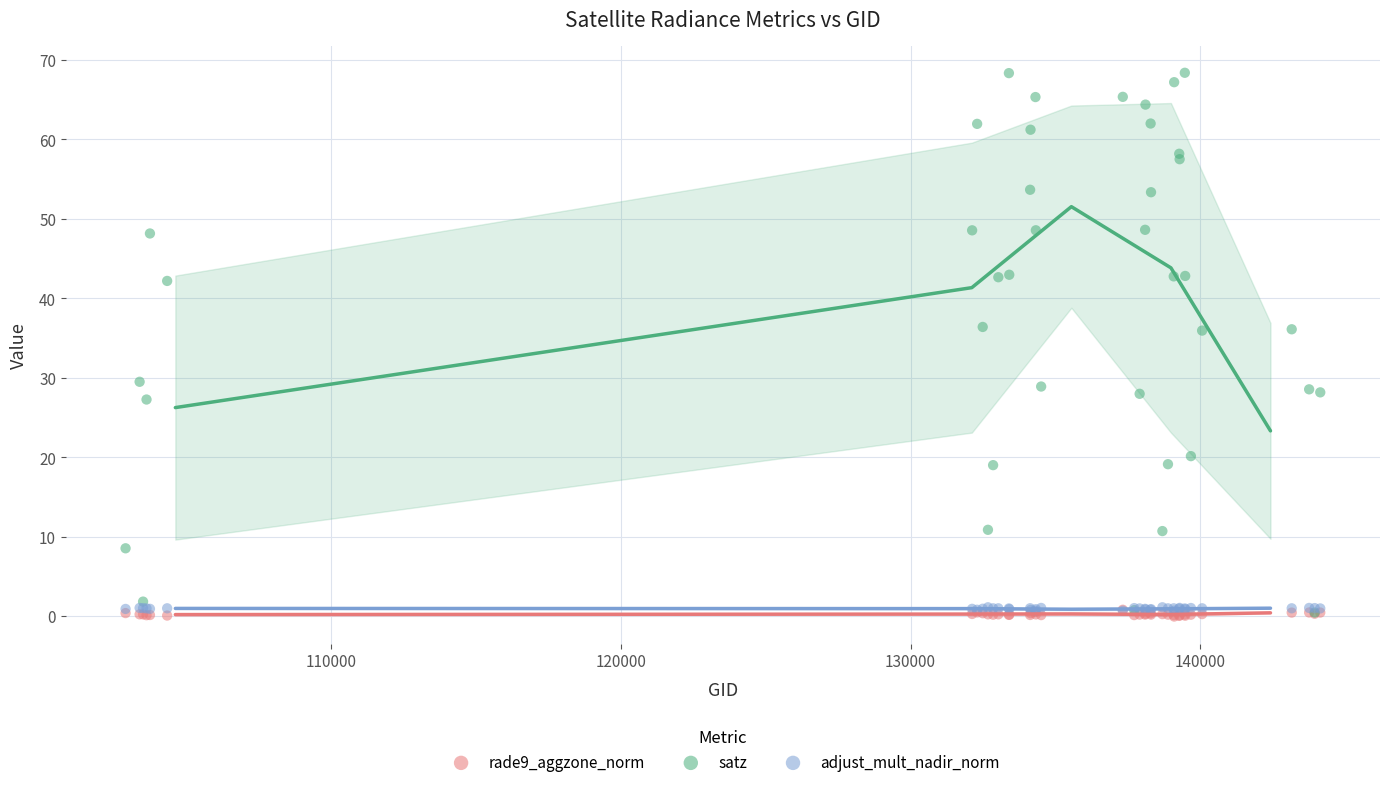

What are all the series names shown in the legend?

rade9_aggzone_norm, satz, adjust_mult_nadir_norm